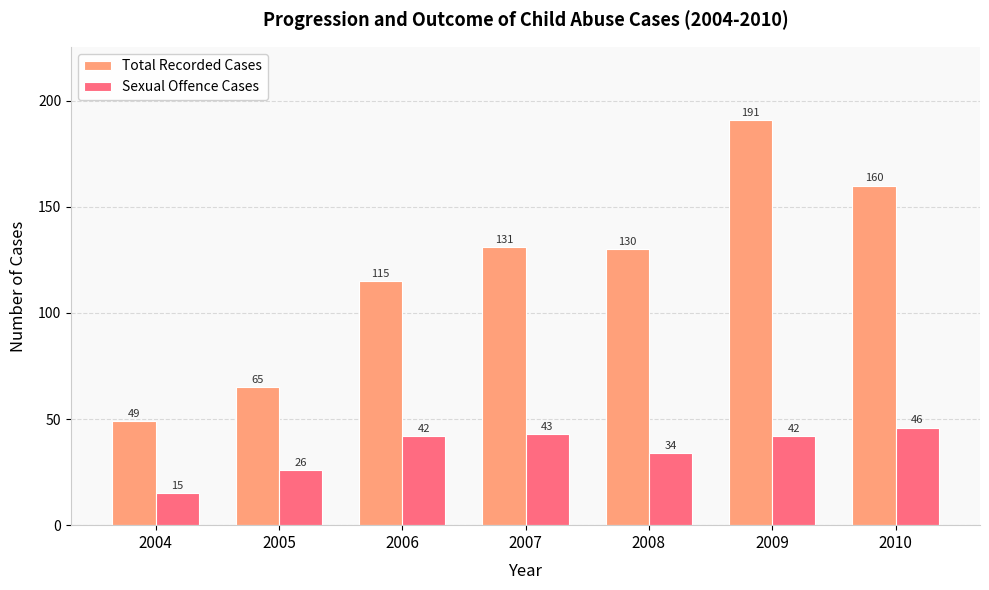

At which label does Total Recorded Cases reach its peak?

2009